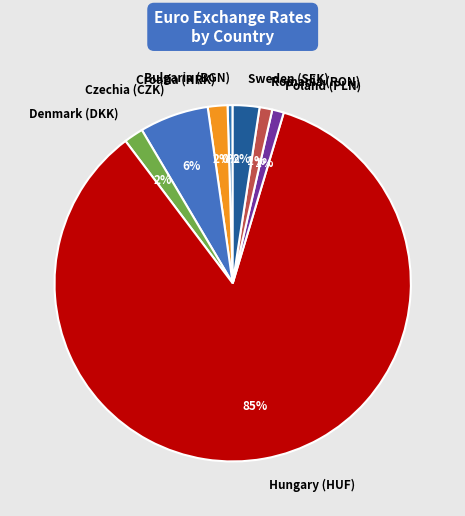

True or false: Hungary (HUF) accounts for 96% of the total.

False